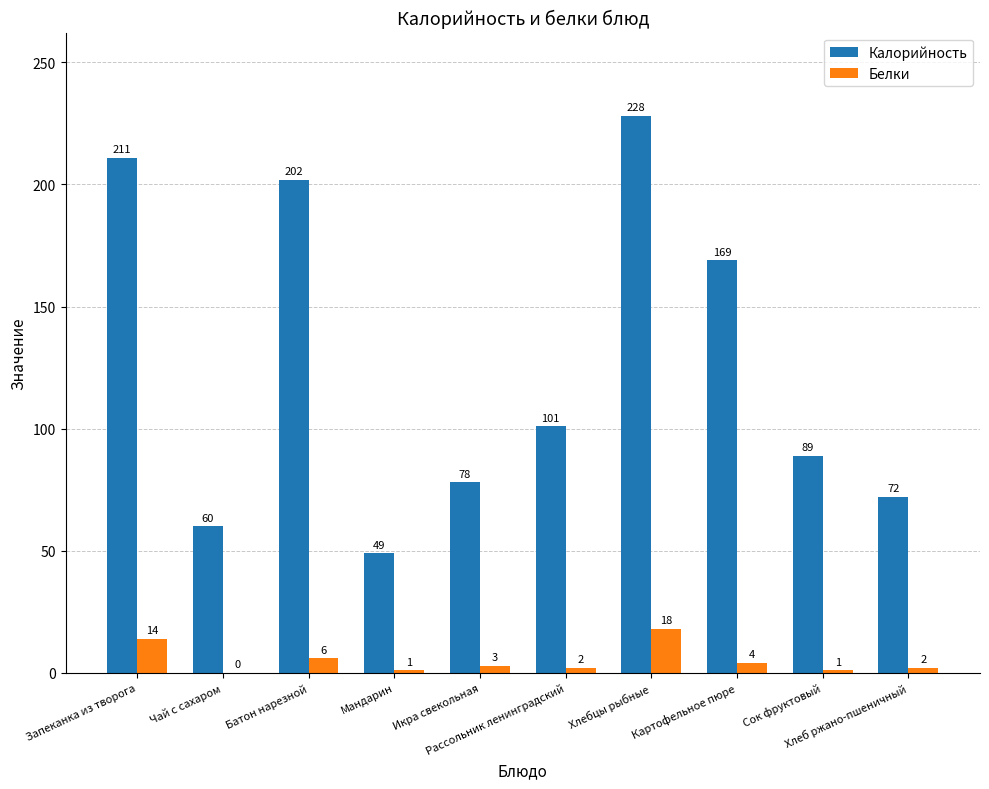

What is the greatest value displayed?

228